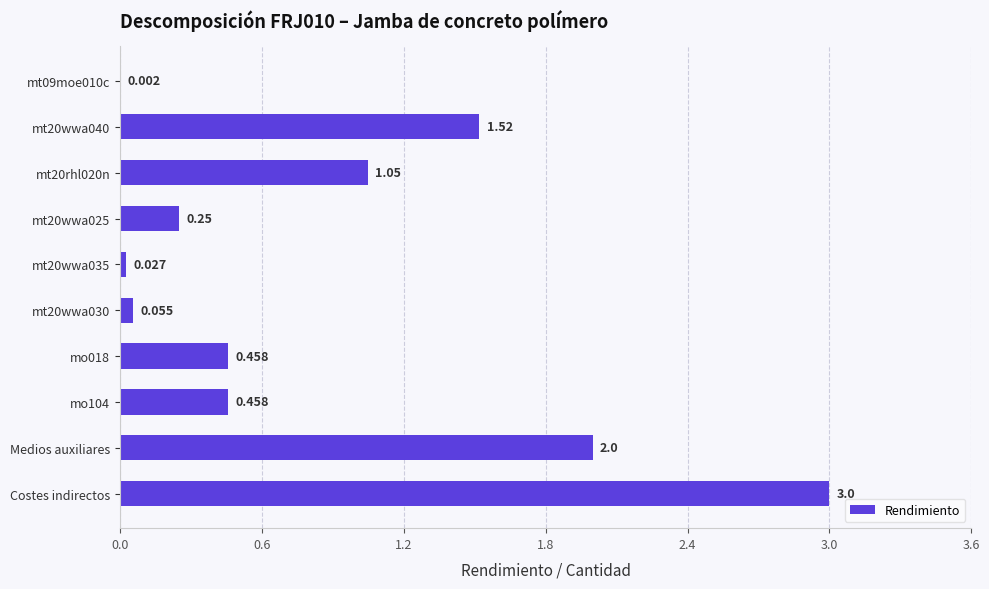

Which category has the highest value across all series?

Costes indirectos